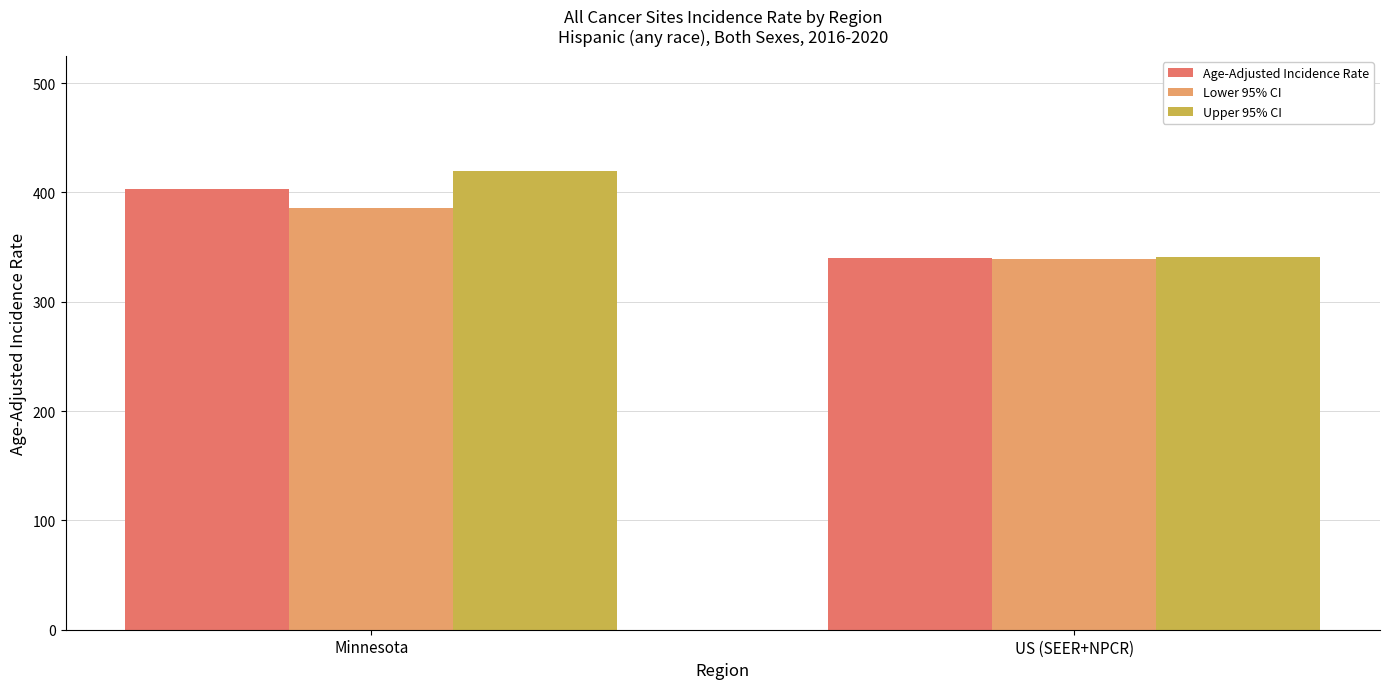

What is the lowest value of the Age-Adjusted Incidence Rate series?

339.6